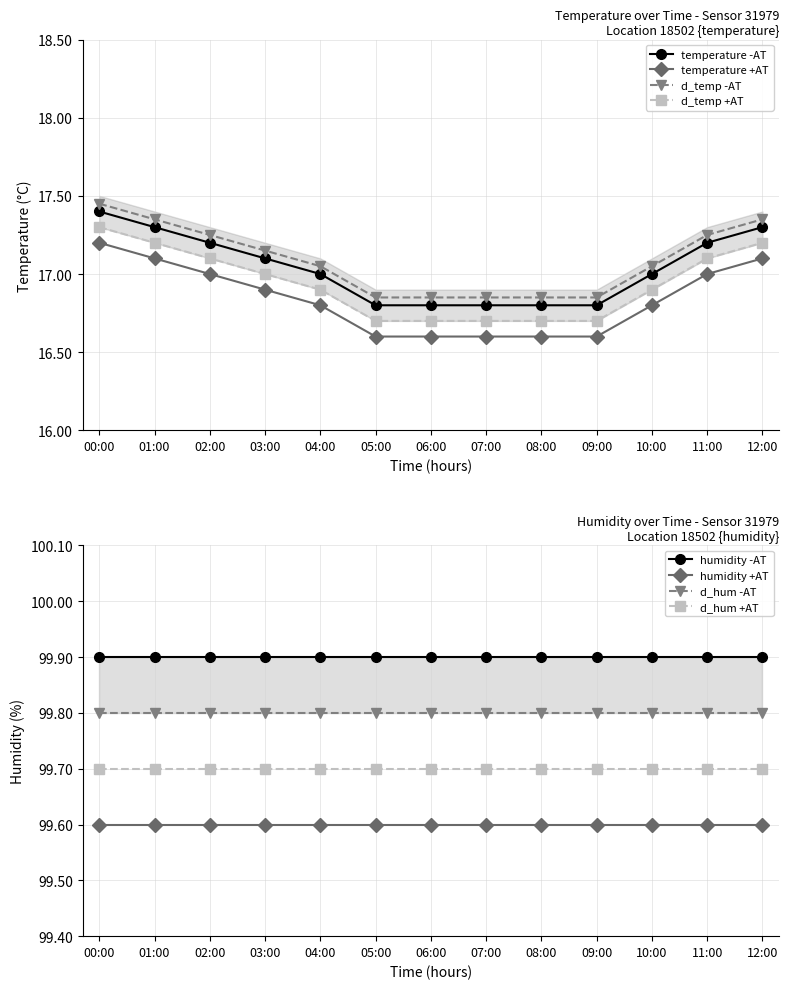

List the labels in order of value, largest first.

00:00, 01:00, 12:00, 02:00, 11:00, 03:00, 04:00, 10:00, 05:00, 06:00, 07:00, 08:00, 09:00